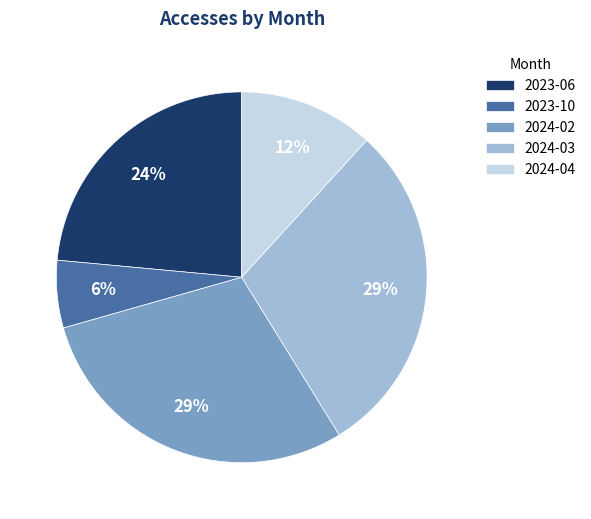

Do 2024-04 and 2023-10 together represent more than half of the pie?

No